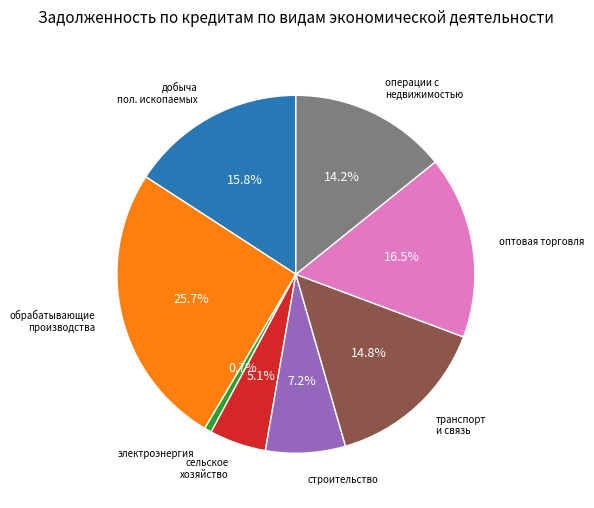

Is there any slice that represents more than half of the pie?

No